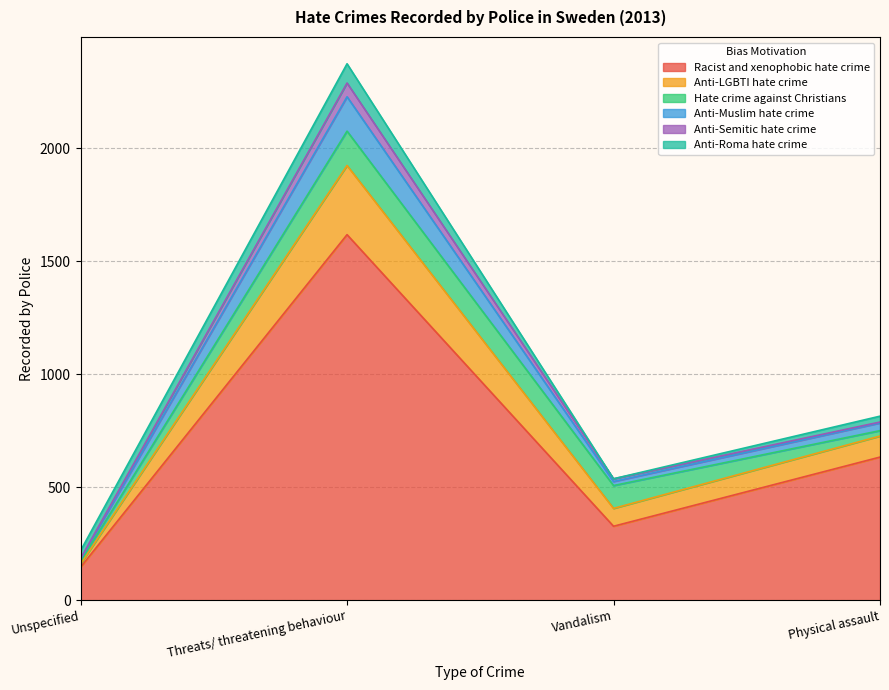

True or false: Racist and xenophobic hate crime has a value of 76 at Vandalism.

False